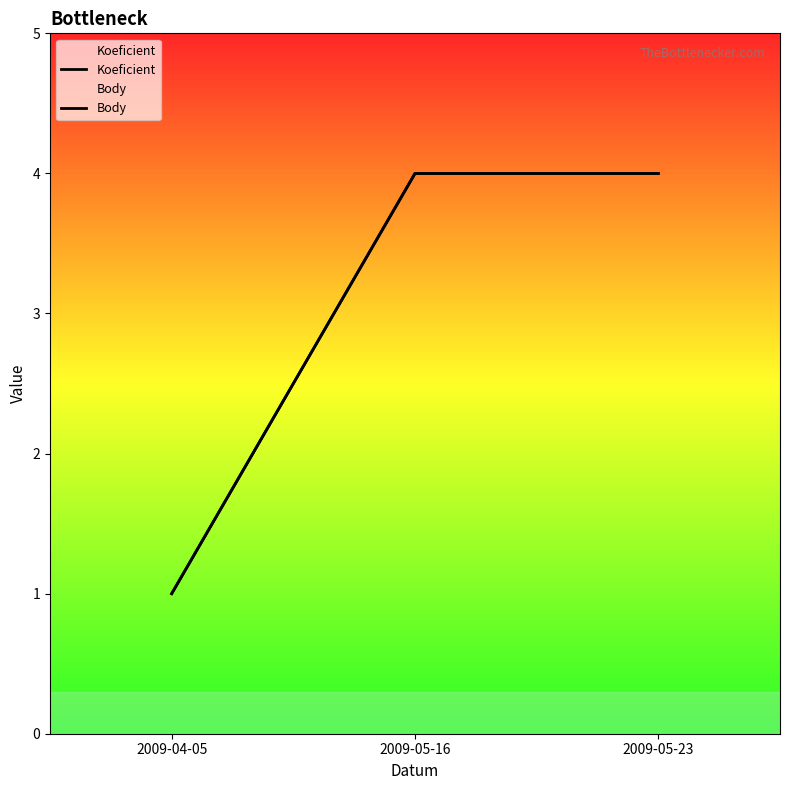

Which label corresponds to the largest value in the chart?

2009-05-16